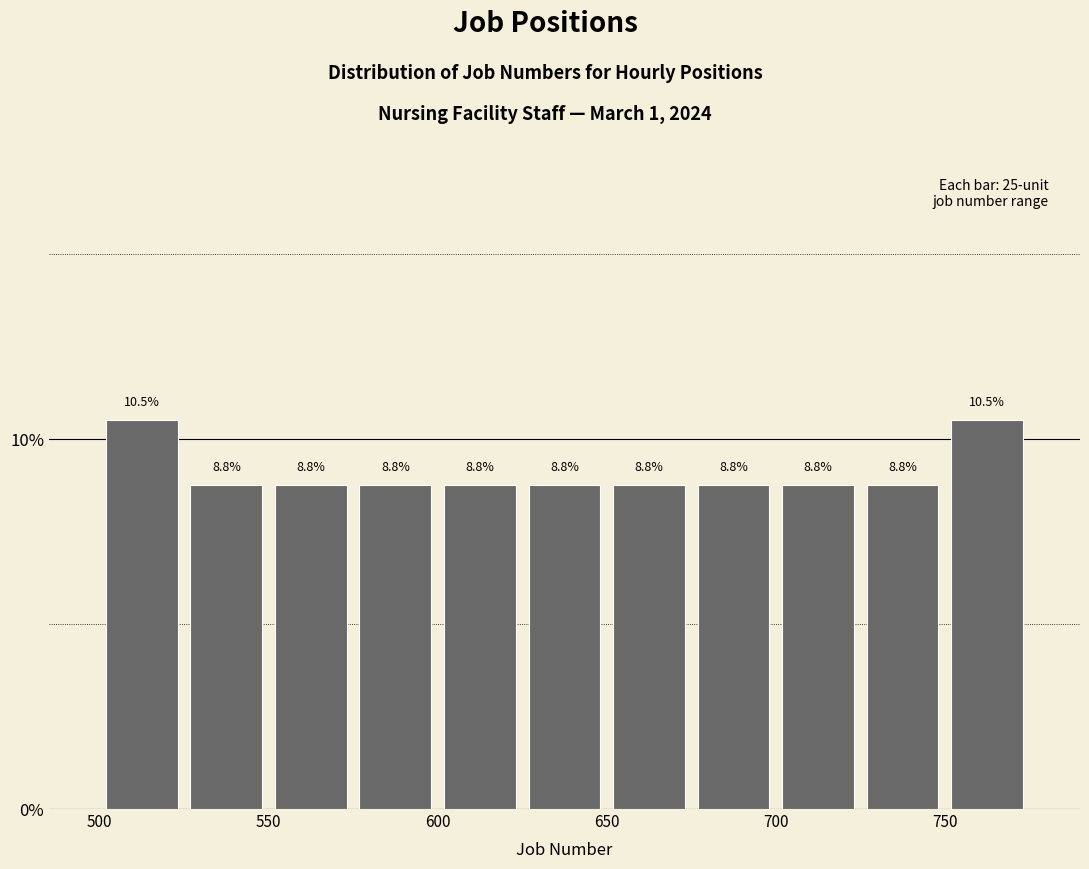

Reading left to right, transcribe this chart: for each bar, give the range it covers on the x-axis and its height.

500 to 525: 10.5
525 to 550: 8.8
550 to 575: 8.8
575 to 600: 8.8
600 to 625: 8.8
625 to 650: 8.8
650 to 675: 8.8
675 to 700: 8.8
700 to 725: 8.8
725 to 750: 8.8
750 to 775: 10.5